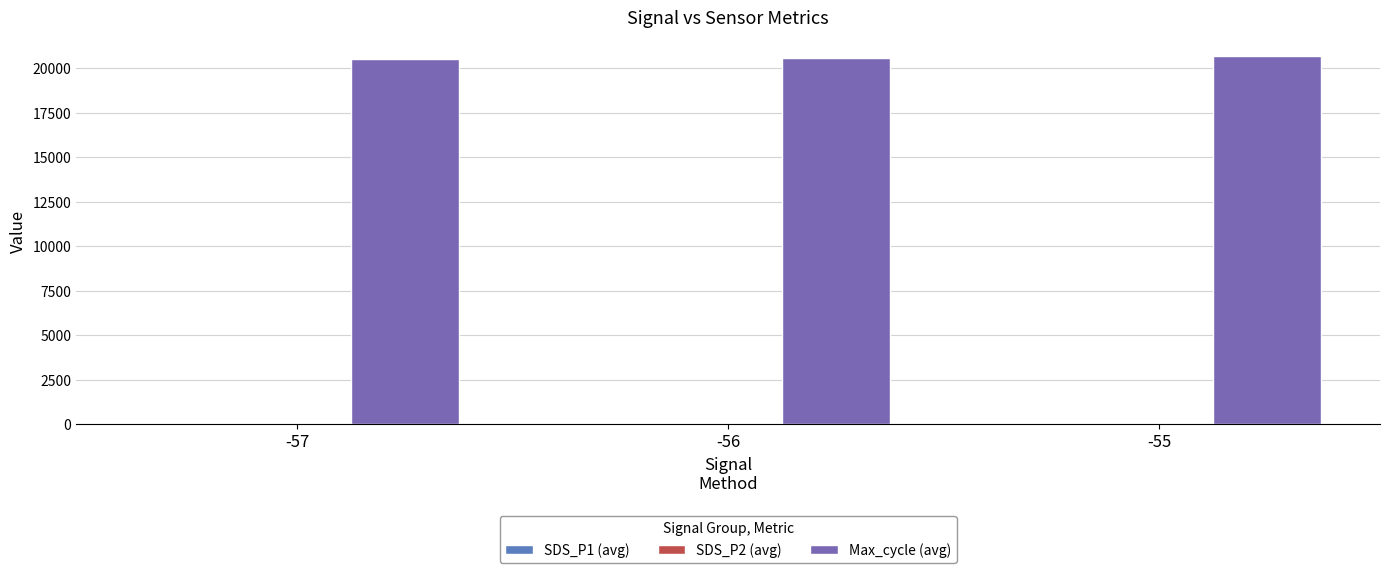

Are the bars grouped side by side (vs. stacked)?

Yes